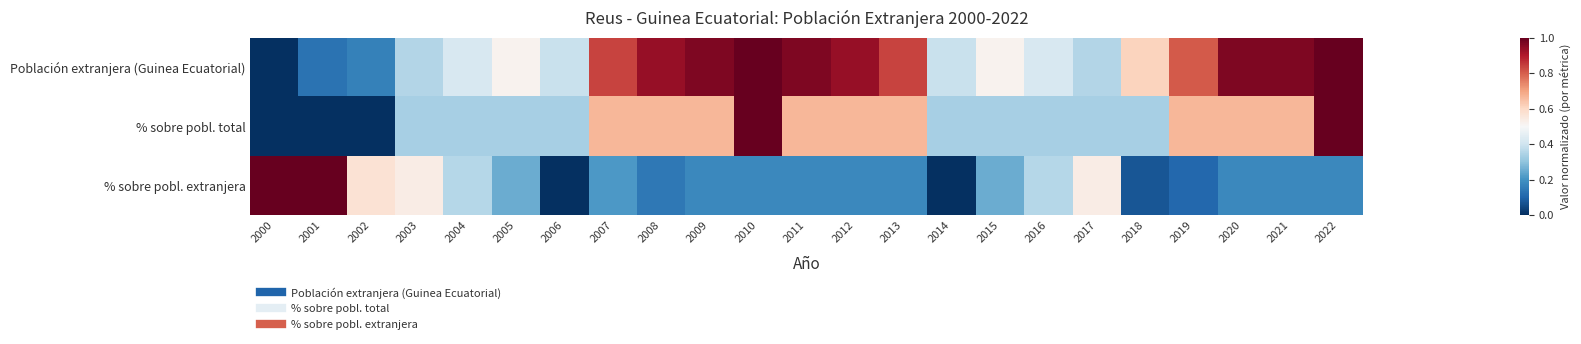

Which series changed the most between 2003 and 2006?

% sobre pobl. extranjera